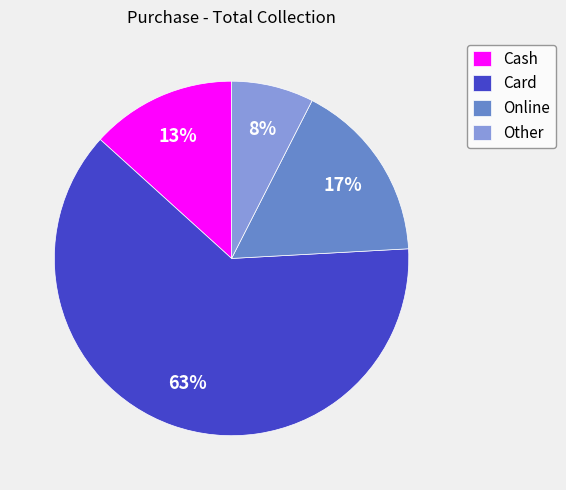

Rank the categories by value from highest to lowest.

Card, Online, Cash, Other